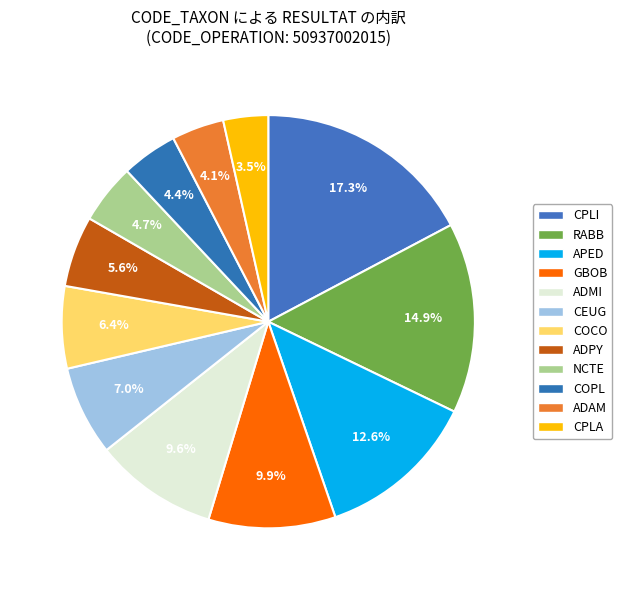

To the nearest percent, what is the difference between the largest and smallest slice percentages?

14%